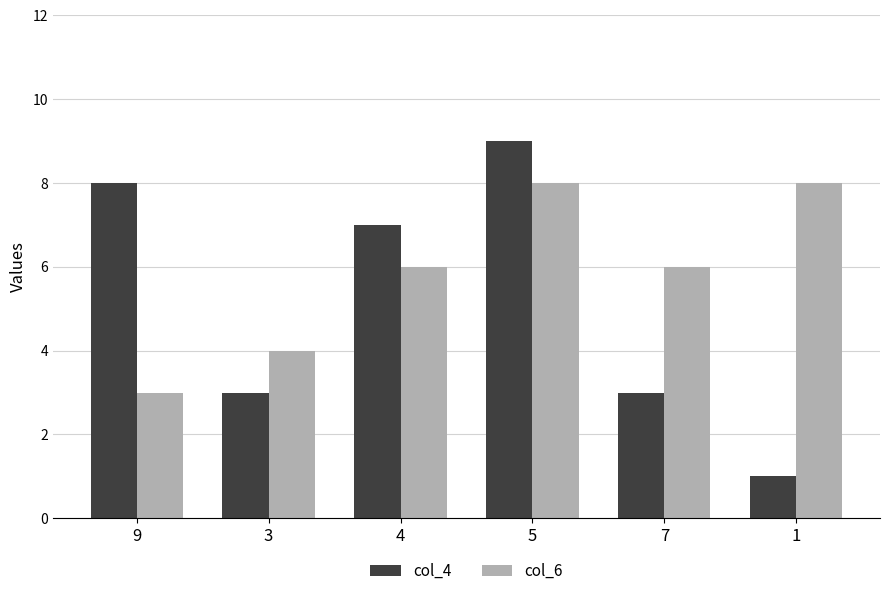

What is the label of the 6th bar from the left?

1